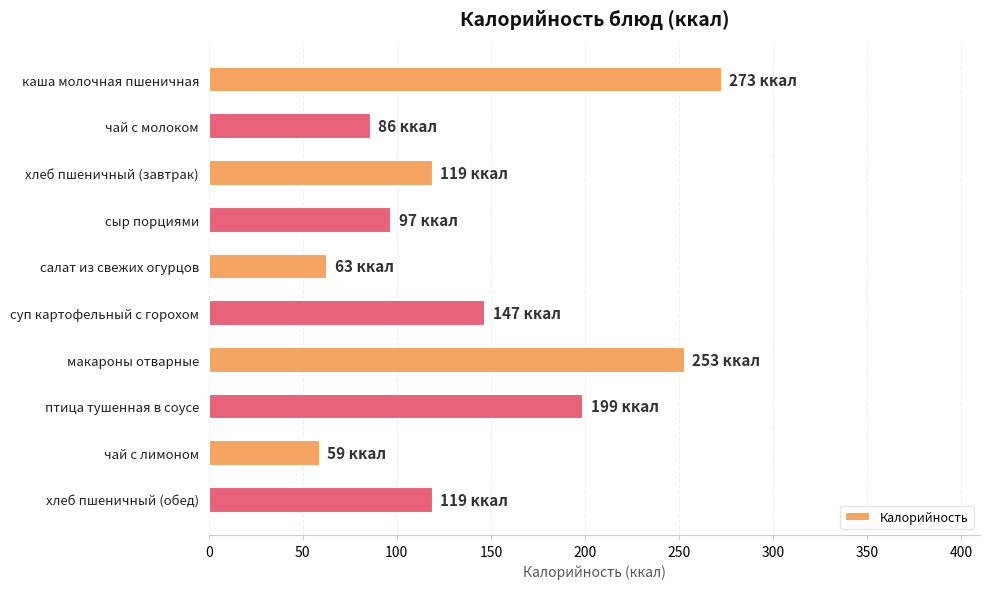

The chart shows a value of 119.0 at хлеб пшеничный (завтрак). True or false?

True